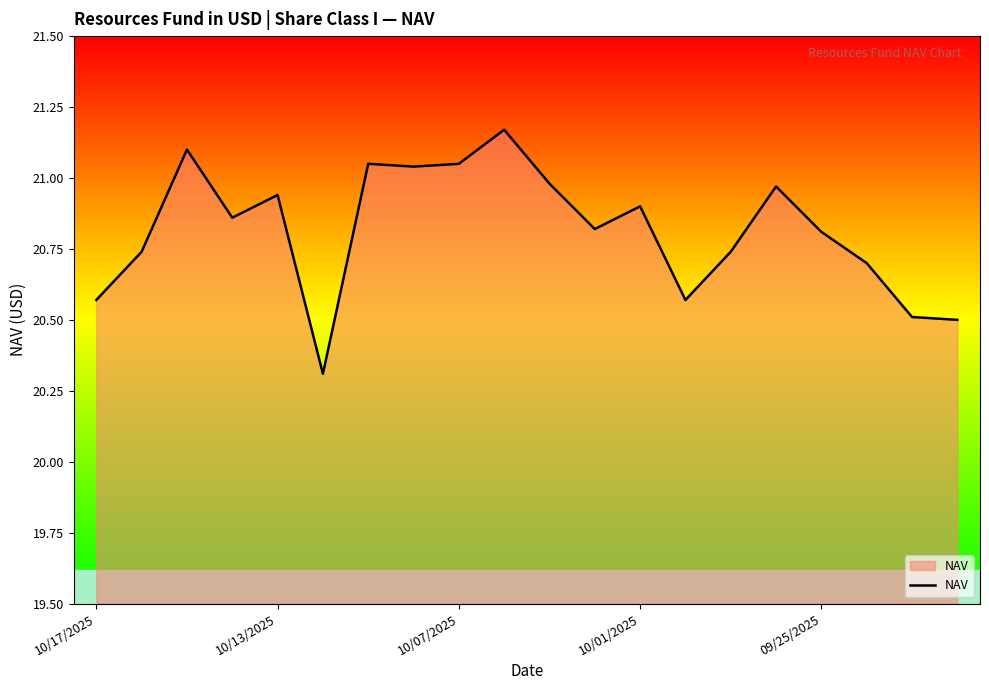

What is the minimum value shown in the chart?

20.3